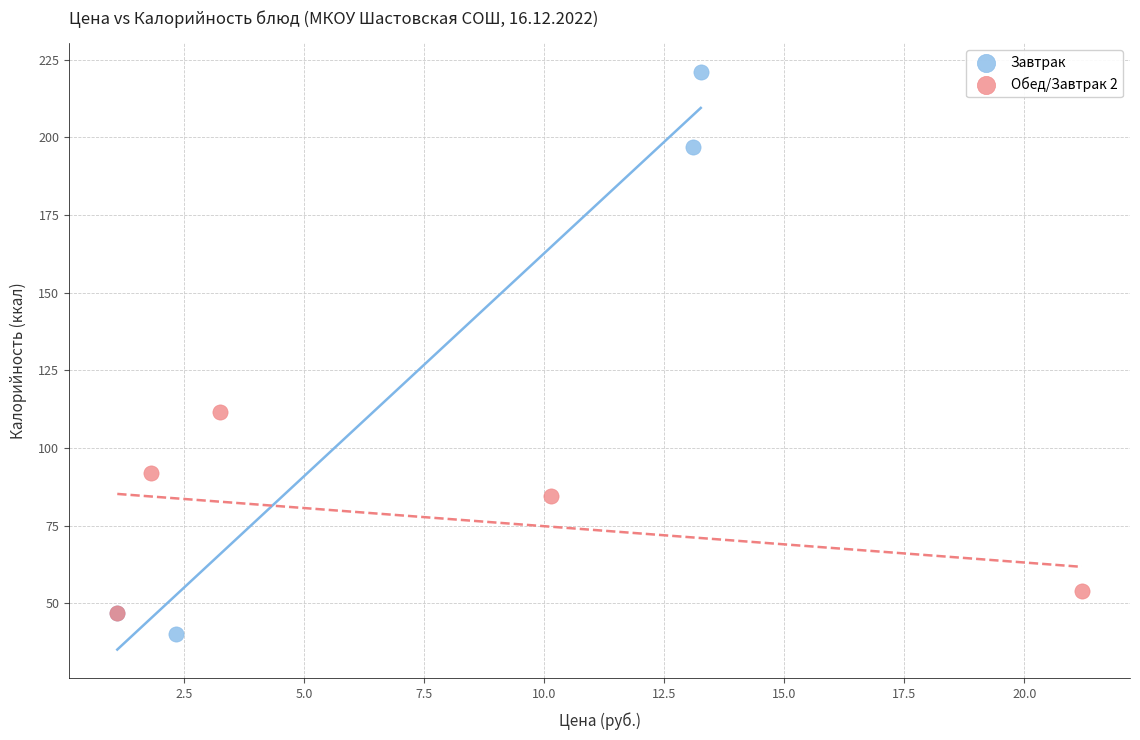

Which series contains the highest Y value?

Завтрак